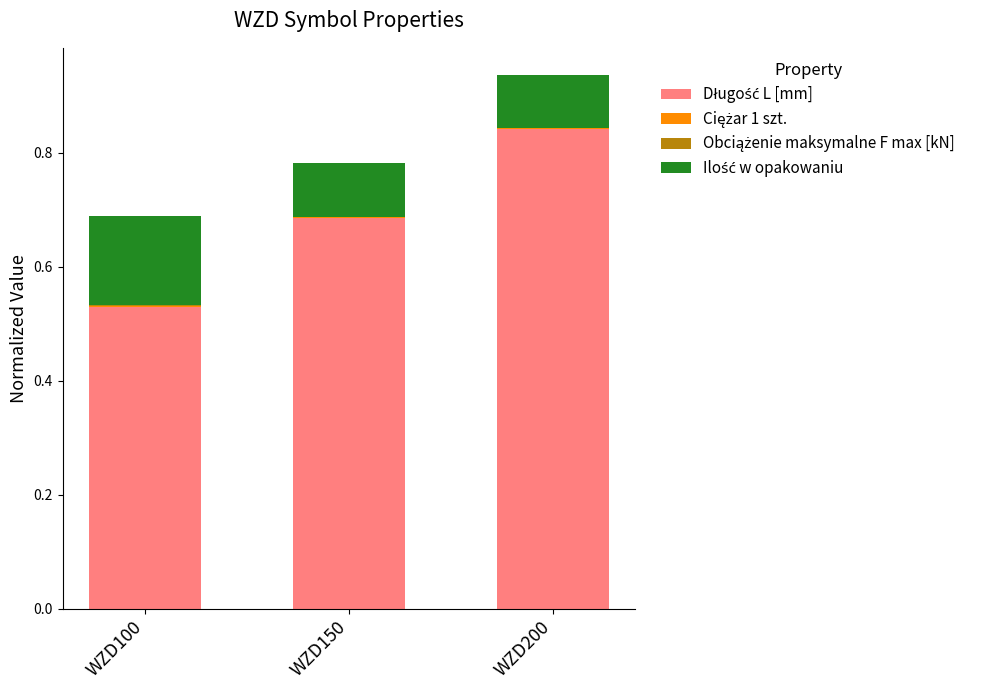

At which category is the sum across all series the highest?

WZD200